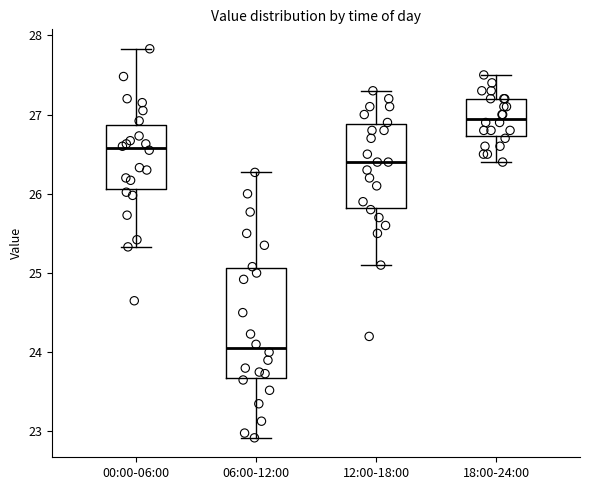

Reading left to right, read every box against the y-axis: the position of its median line, the range the box covers, and the ends of its whiskers. The values are not printed on the chart, so give them approximately, as read against the axis.

00:00-06:00: median 26.6, box 26.1 to 26.9, whiskers 25.3 to 27.8
06:00-12:00: median 24.1, box 23.7 to 25.1, whiskers 22.9 to 26.3
12:00-18:00: median 26.4, box 25.8 to 26.9, whiskers 25.1 to 27.3
18:00-24:00: median 27.0, box 26.7 to 27.2, whiskers 26.4 to 27.5